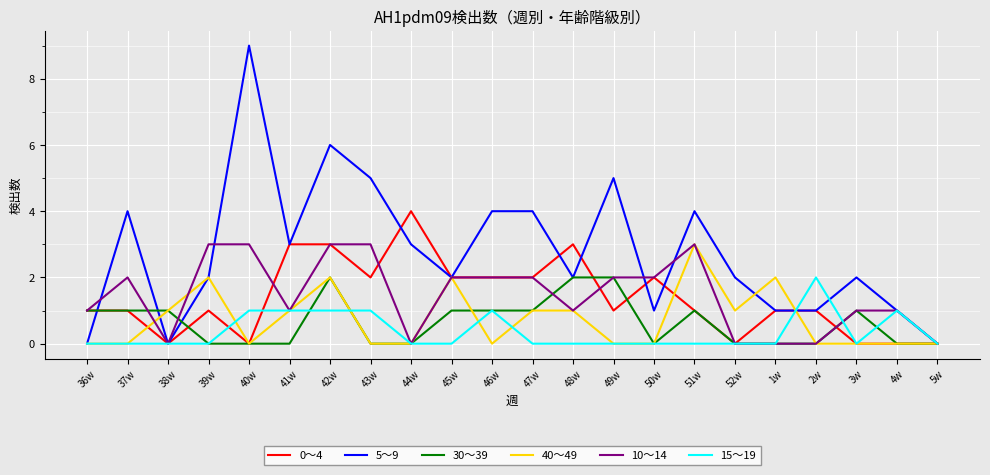

What is the total value across all series at 39w?

8